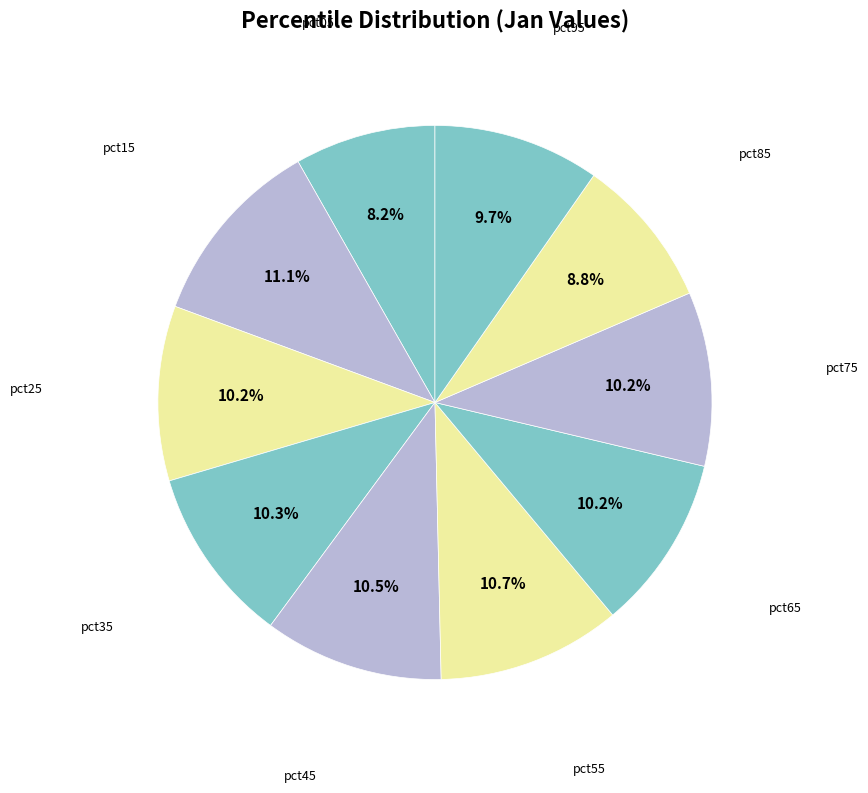

Count the number of slices in the pie.

10